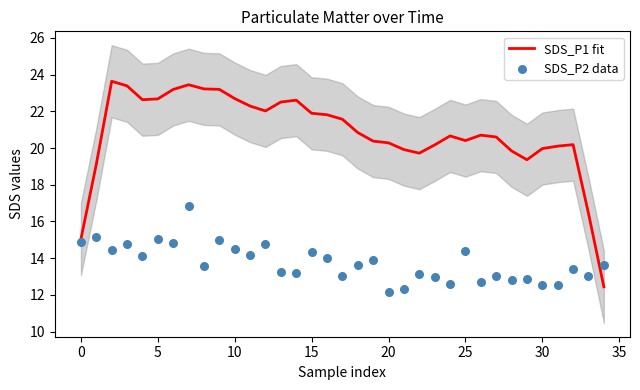

What are all the series names shown in the legend?

SDS_P1 fit, SDS_P2 data